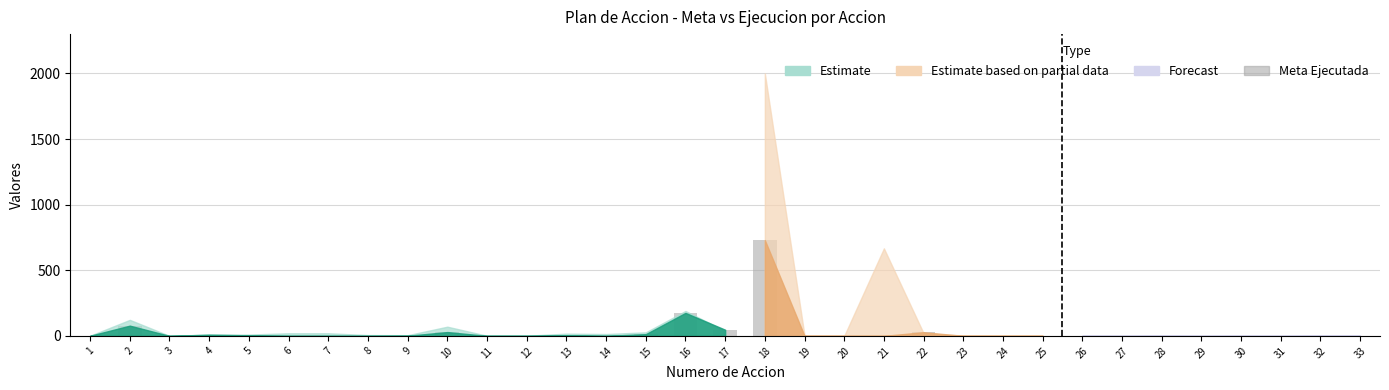

What is the greatest value displayed?

730.0